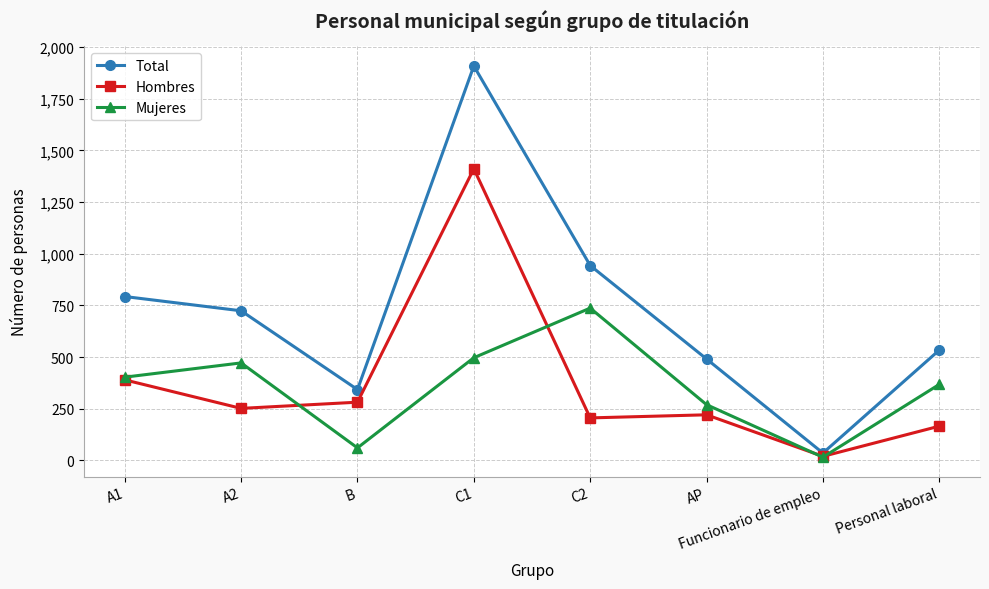

True or false: Hombres has a value of 532 at A1.

False